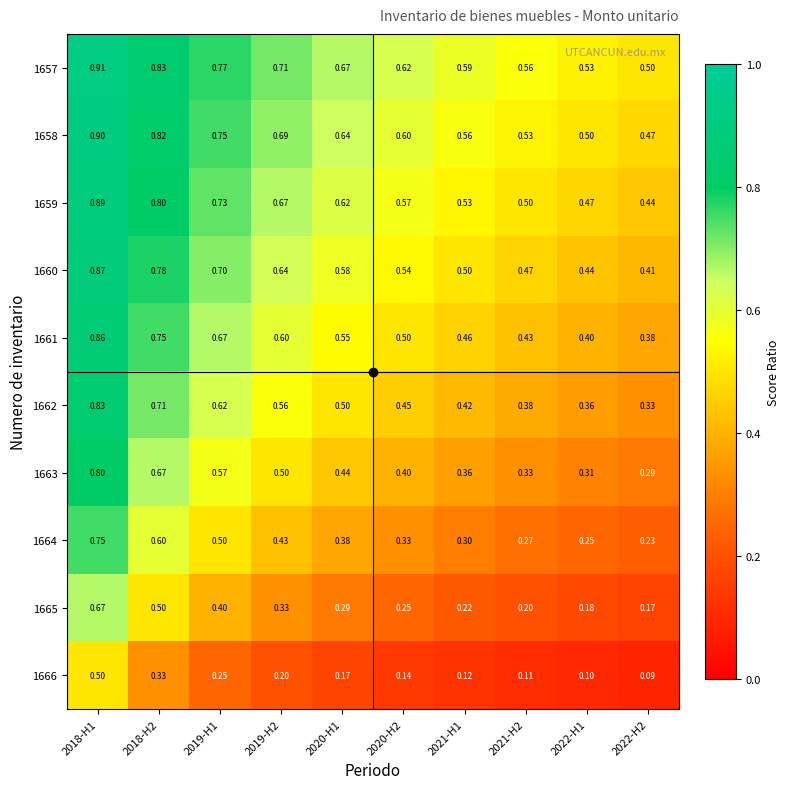

Is the value of 1663 at 2022-H2 greater than the value of 1665 at 2021-H1?

Yes